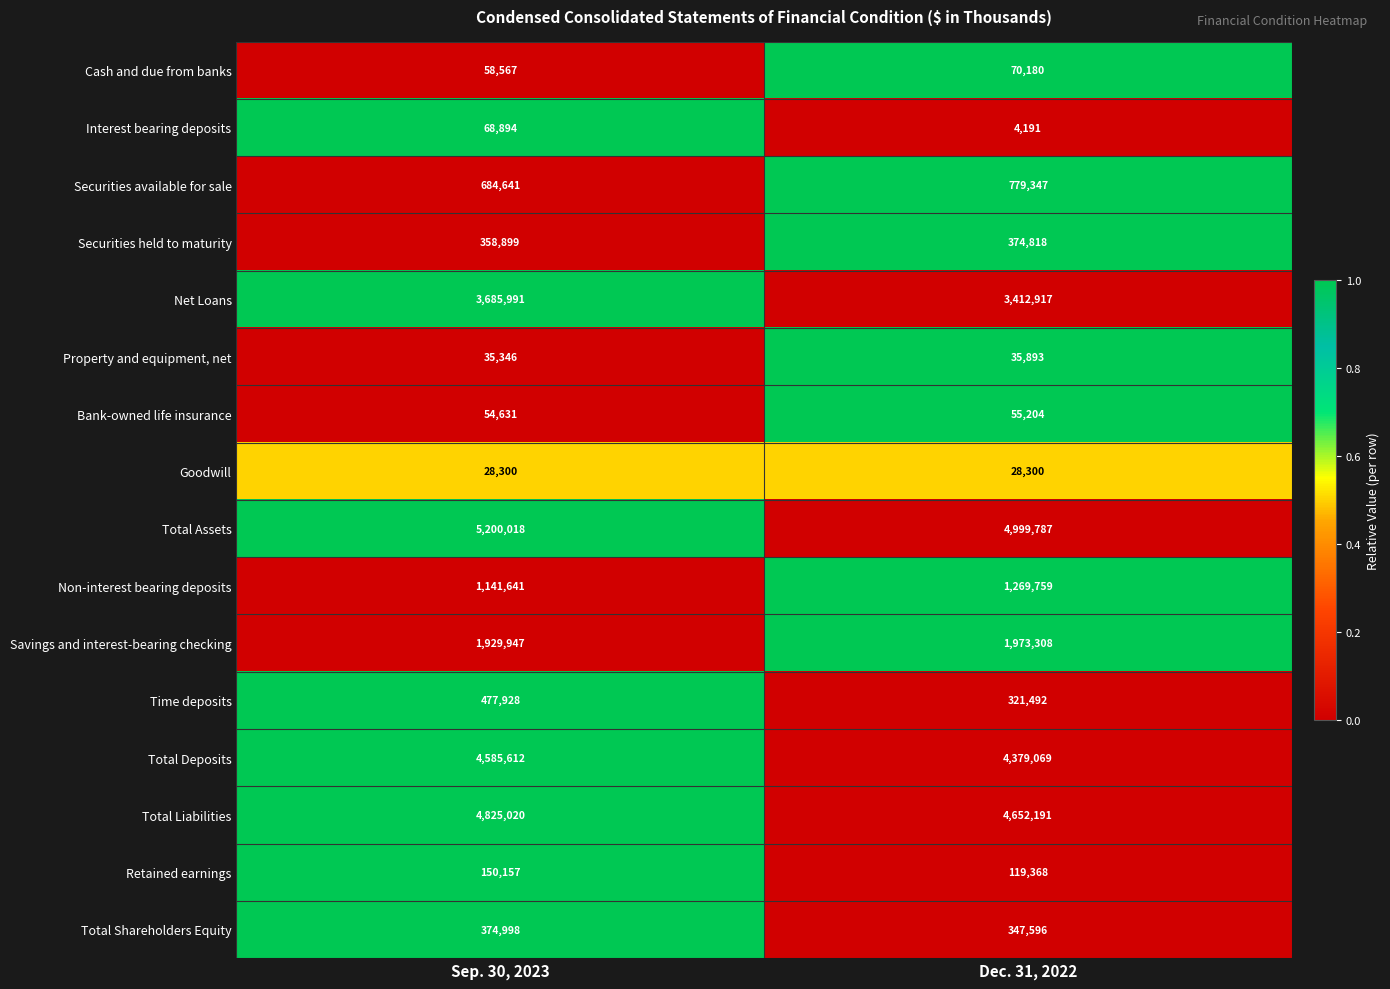

What is the spread (max minus min) of values at Dec. 31, 2022?

4995596